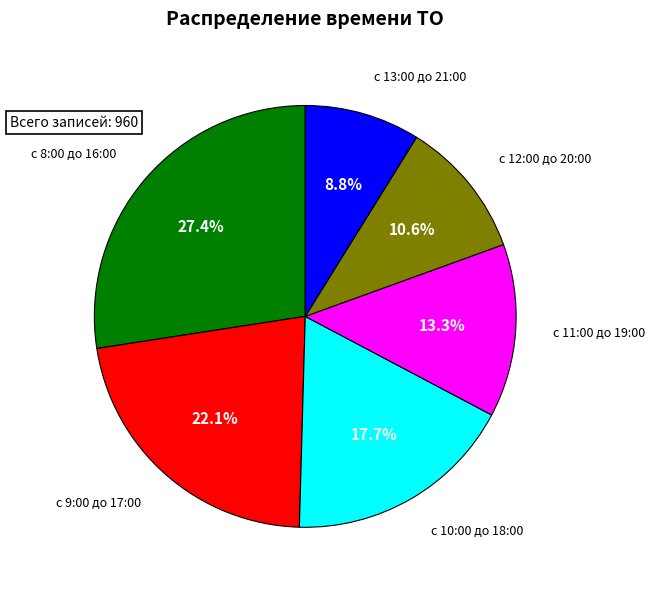

Does any single category account for the majority?

No